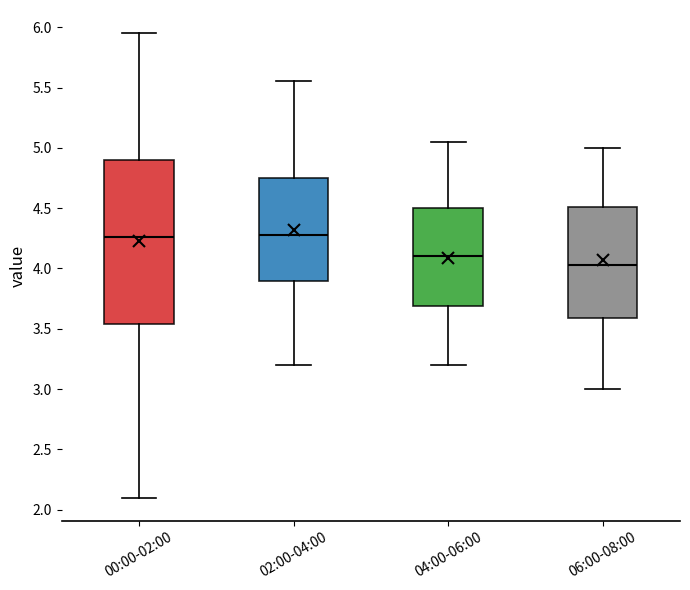

Reading left to right, transcribe this box plot: for each box, give where its median line is, the range the box spans, and where its two whiskers end, as read against the y-axis. The values are not printed on the chart, so give them approximately, as read against the axis.

00:00-02:00: median 4.25, box 3.55 to 4.90, whiskers 2.10 to 5.95
02:00-04:00: median 4.30, box 3.90 to 4.75, whiskers 3.20 to 5.55
04:00-06:00: median 4.10, box 3.70 to 4.50, whiskers 3.20 to 5.05
06:00-08:00: median 4.05, box 3.60 to 4.50, whiskers 3.00 to 5.00